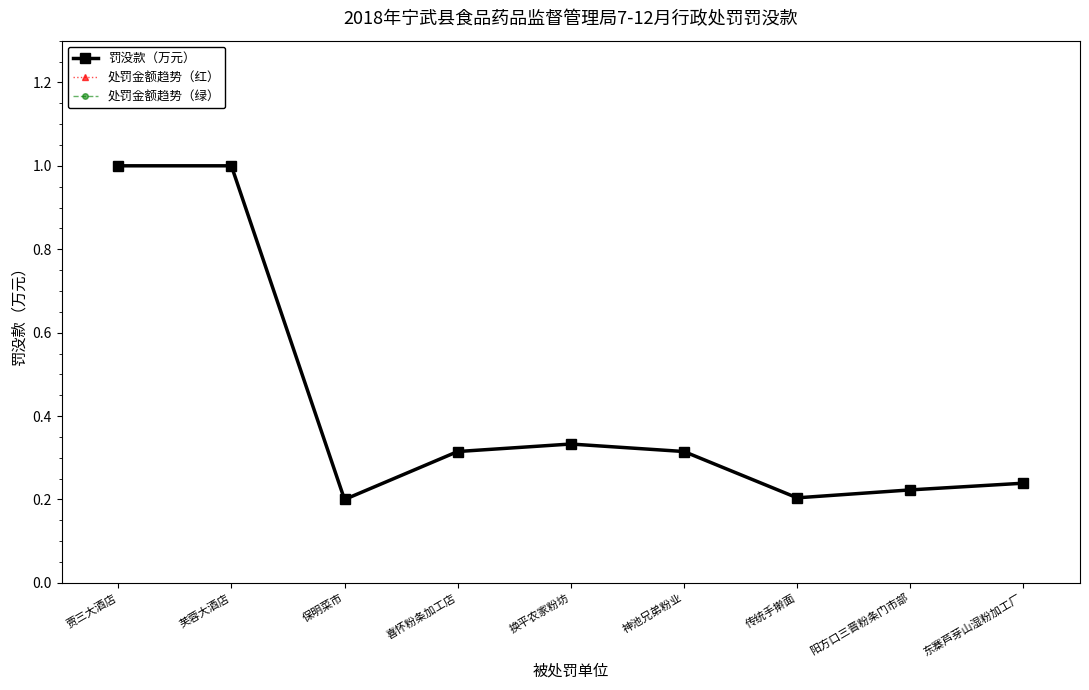

Is this an area chart (filled region under the line)?

No